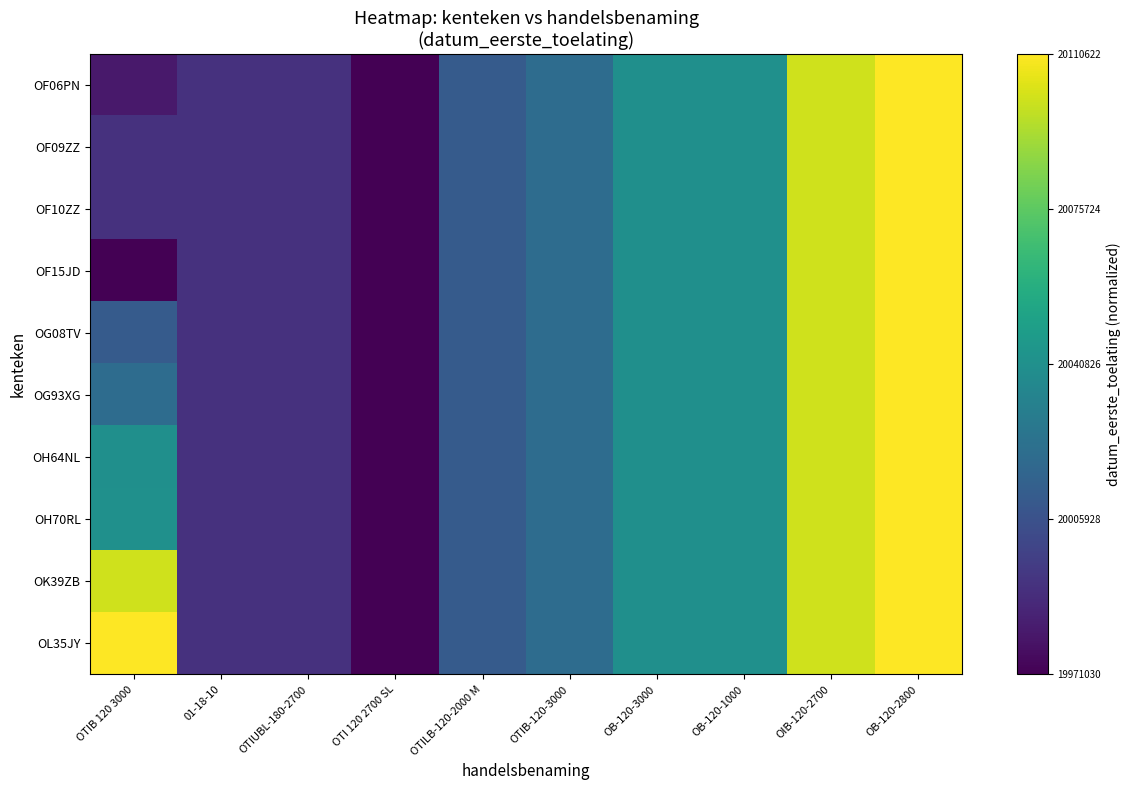

Between OTI 120 2700 SL and 01-18-10, which is larger?

01-18-10